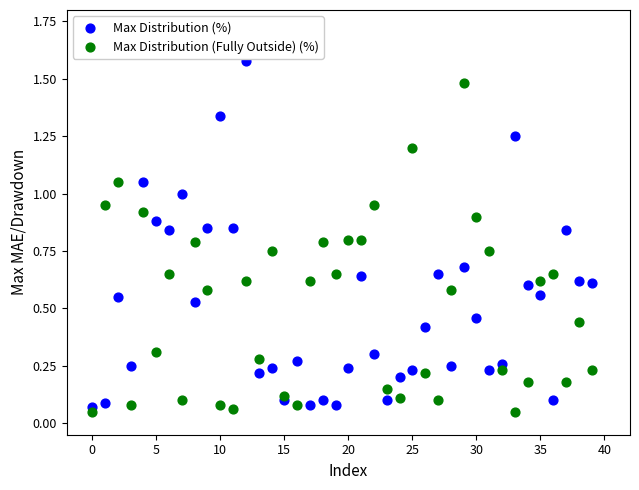

What are all the series names shown in the legend?

Max Distribution (%), Max Distribution (Fully Outside) (%)